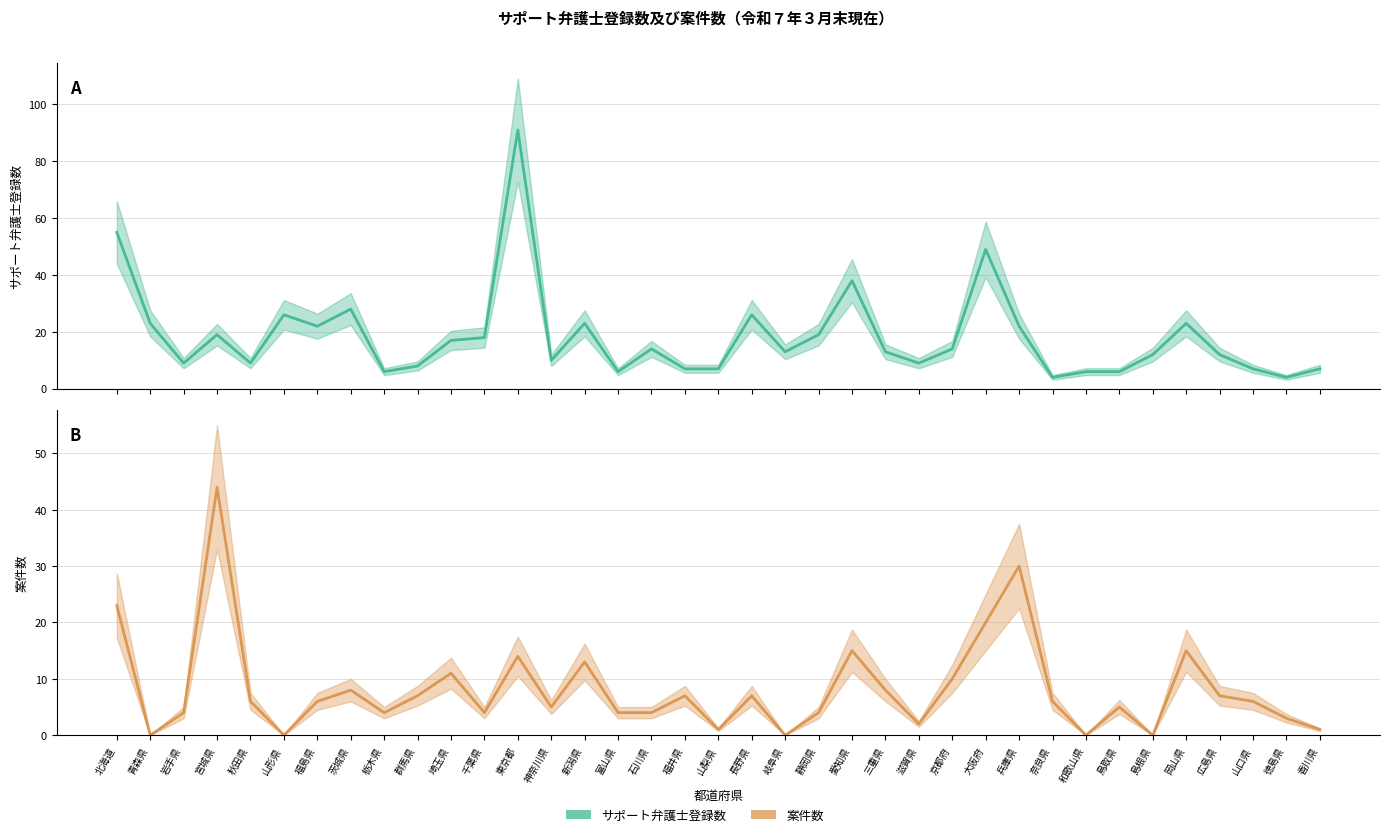

Which series has the largest total across all categories?

サポート弁護士登録数